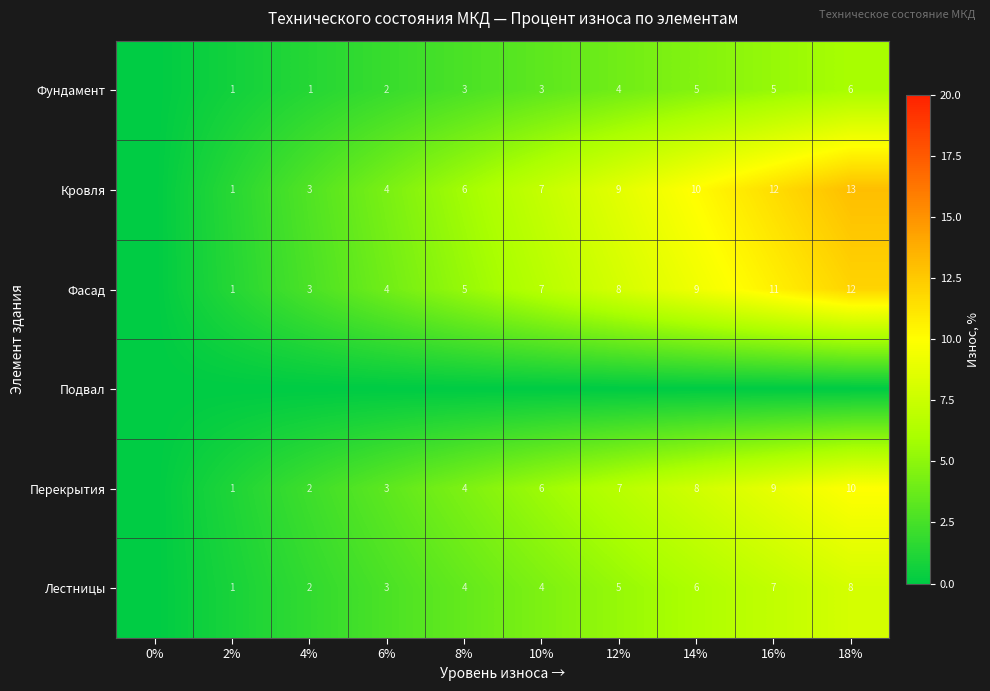

How many series are shown in this chart?

6